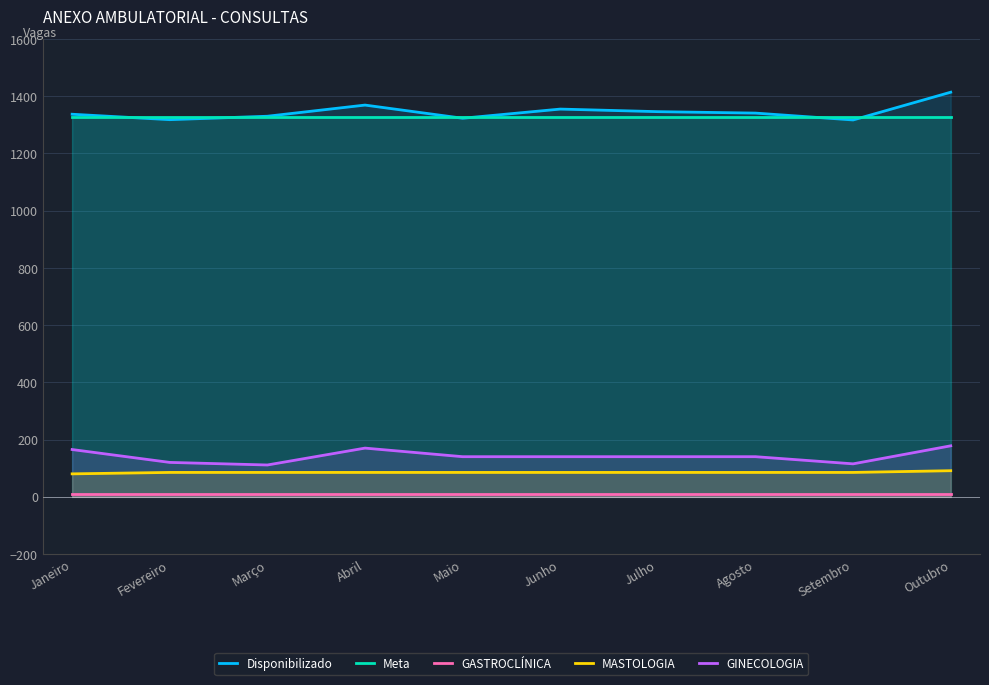

What is the value of the Meta point at the 6th from the left?

1326